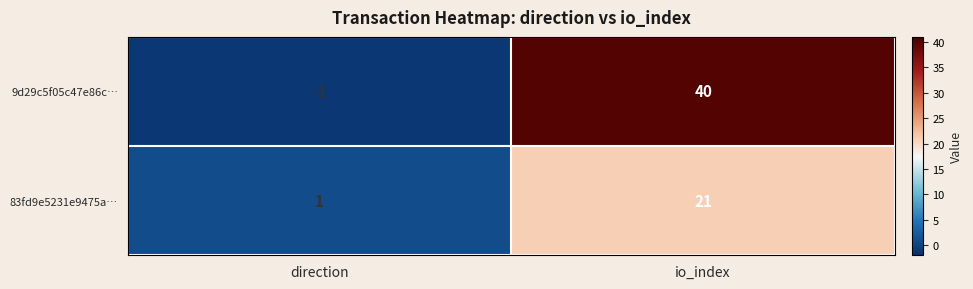

At which label is 83fd9e5231e9475a… closest to 11?

direction